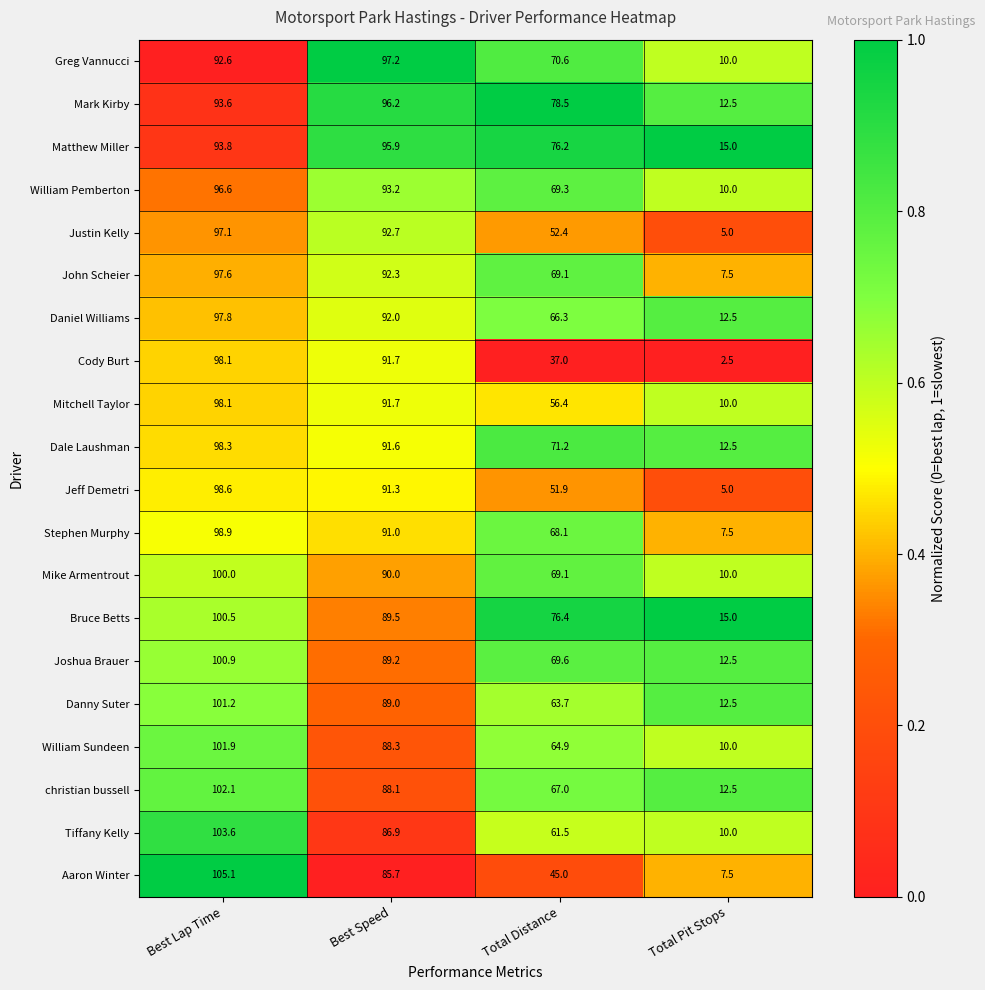

Rank the categories by Danny Suter value from highest to lowest.

Best Lap Time, Best Speed, Total Distance, Total Pit Stops